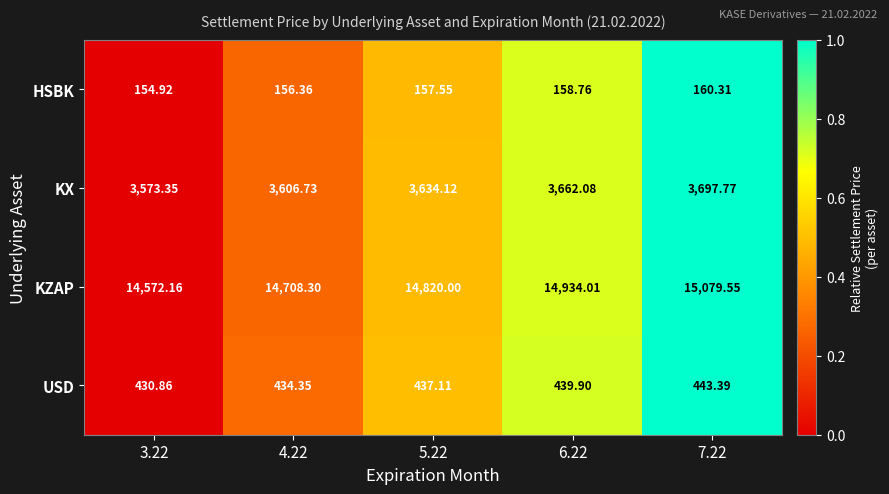

Rank the series by their maximum value, from lowest to highest.

HSBK, USD, KX, KZAP